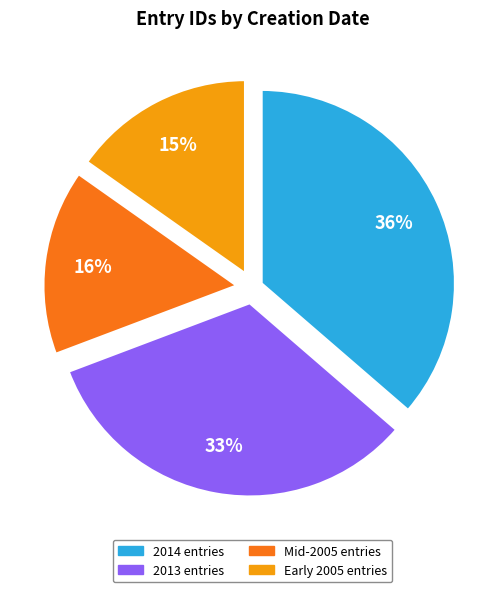

What percentage is the Mid-2005 entries slice, to the nearest percent?

16%